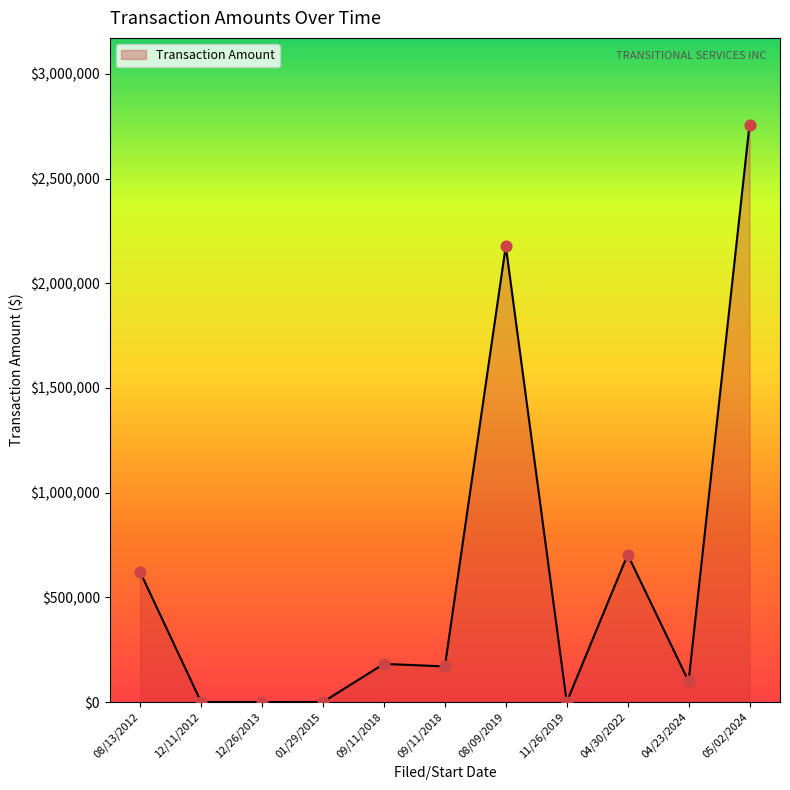

What is the ratio of the value at 08/09/2019 to the value at 04/23/2024?

22.0